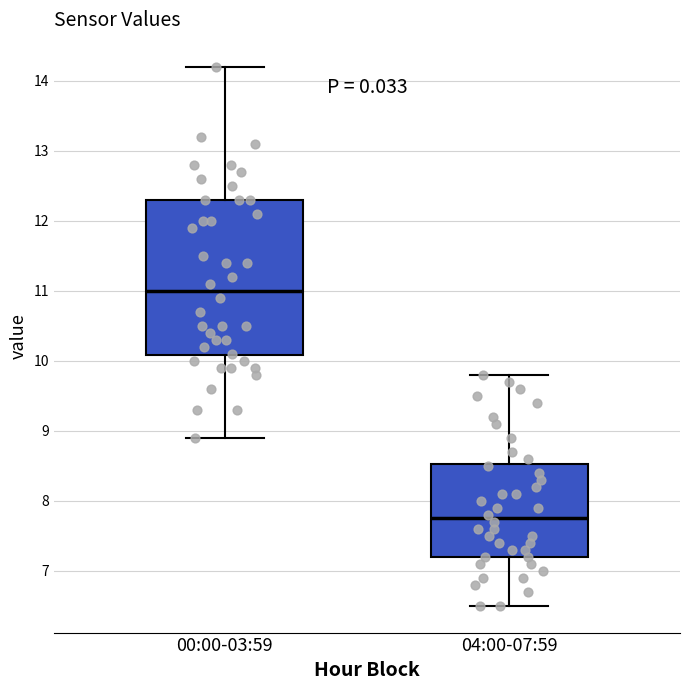

Reading left to right, read every box against the y-axis: the position of its median line, the range the box covers, and the ends of its whiskers. The values are not printed on the chart, so give them approximately, as read against the axis.

00:00-03:59: median 11.0, box 10.1 to 12.3, whiskers 8.9 to 14.2
04:00-07:59: median 7.8, box 7.2 to 8.5, whiskers 6.5 to 9.8